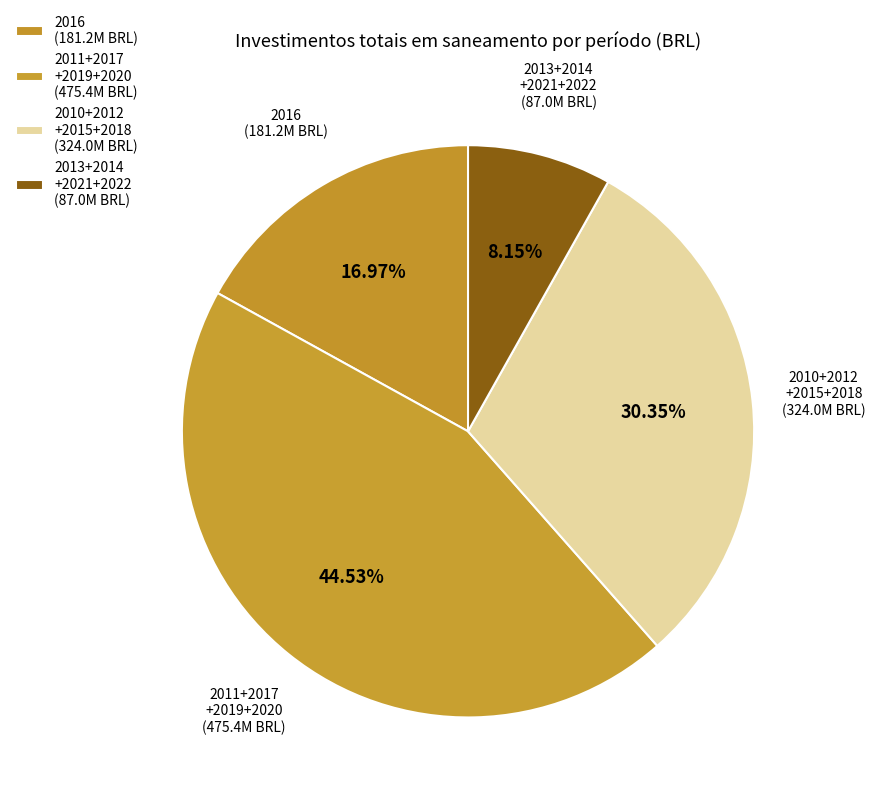

To the nearest percent, what is the average slice percentage?

25%